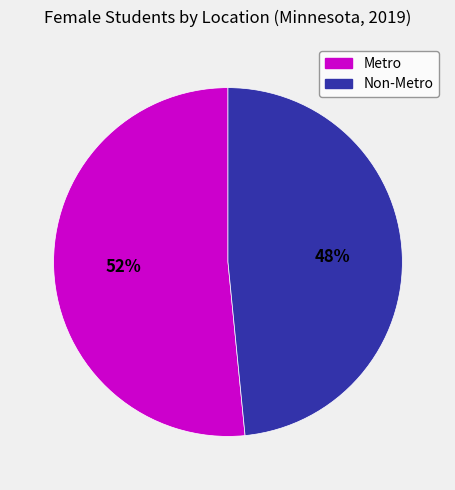

Does Non-Metro account for over 50% of the chart?

No